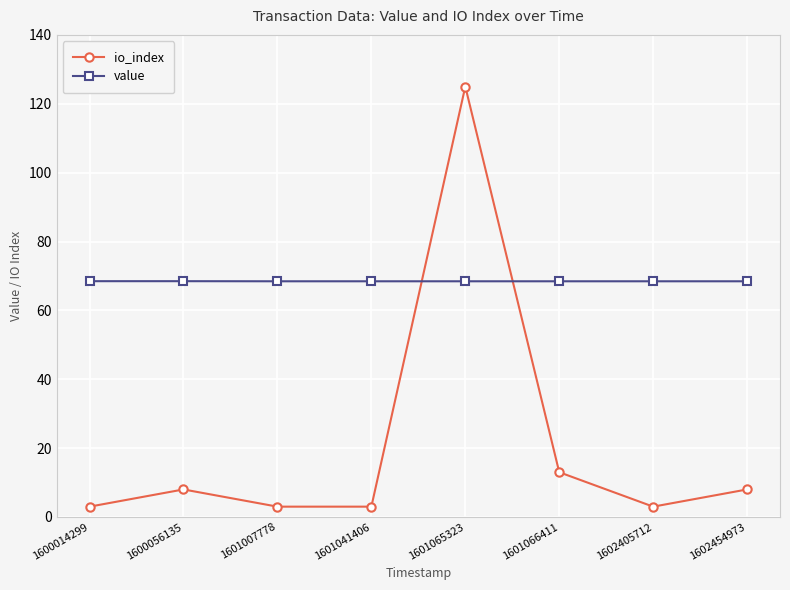

What is the approximate value of io_index at 1601065323?

125.0